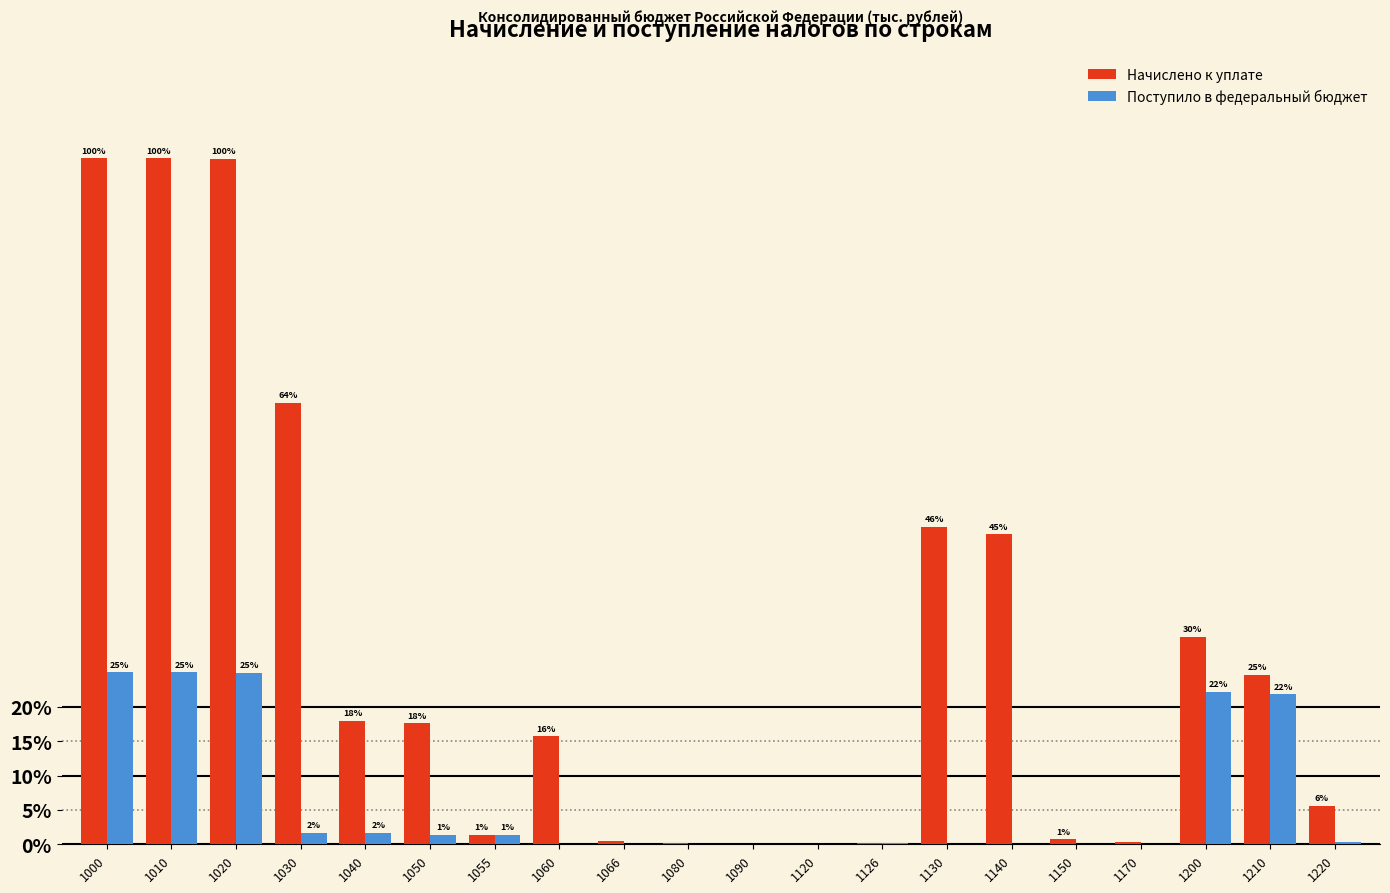

What are all the series names shown in the legend?

Начислено к уплате, Поступило в федеральный бюджет